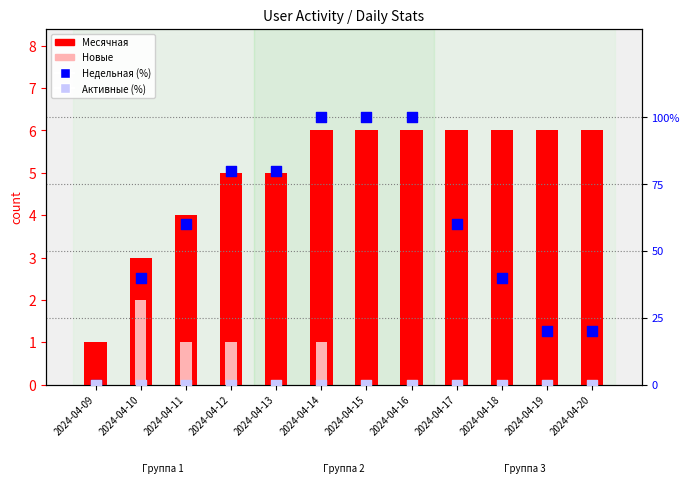

Which series has the largest Y range (max minus min)?

Недельная (%)